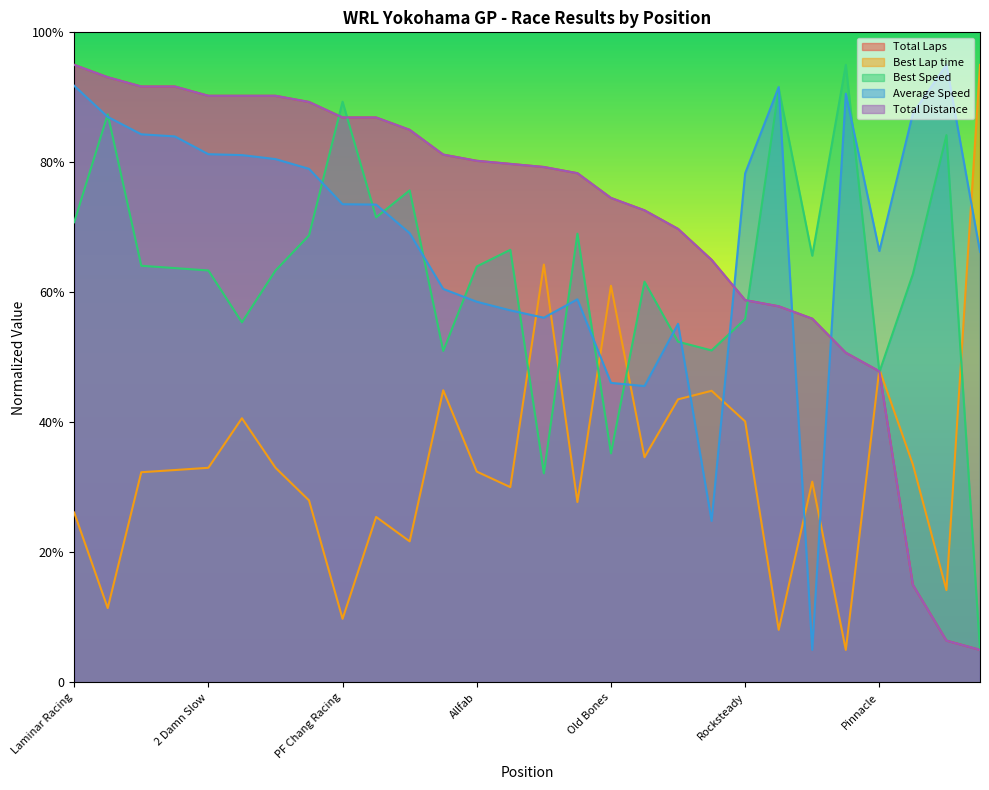

What are all the series names shown in the legend?

Total Laps, Best Lap time, Best Speed, Average Speed, Total Distance